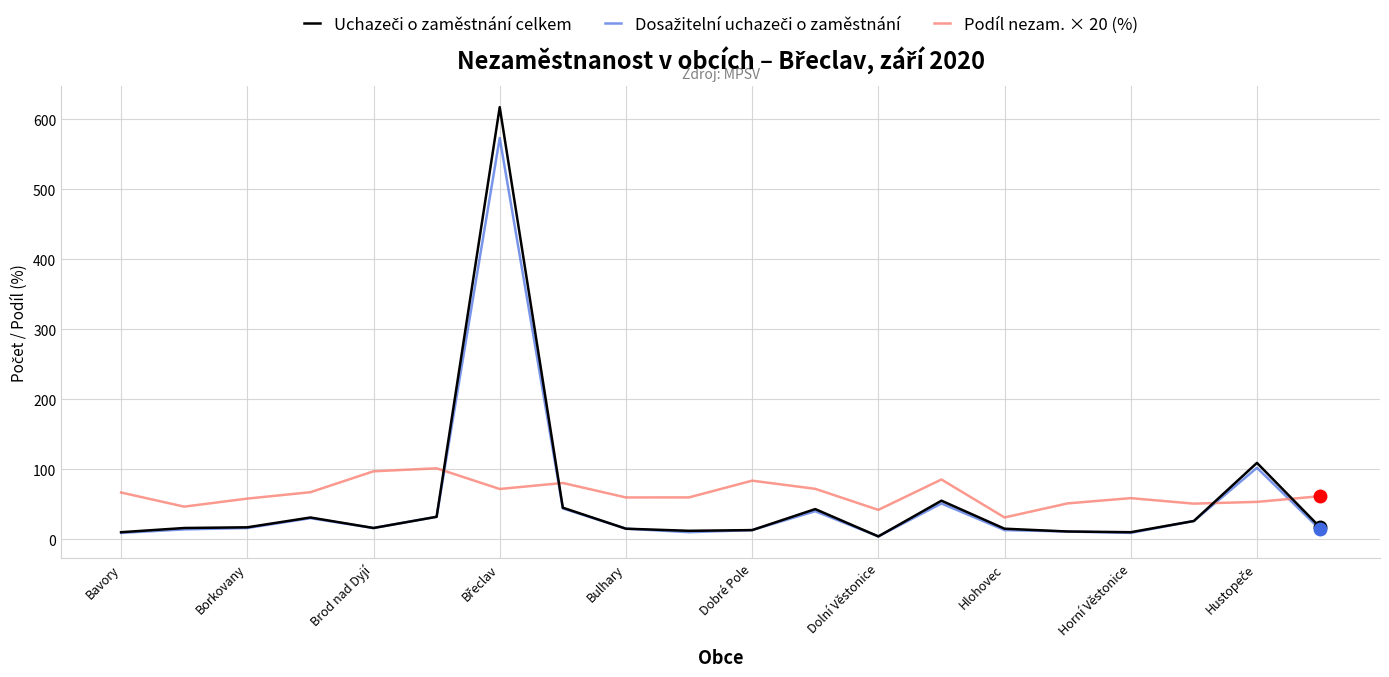

What is the greatest value displayed?

617.0